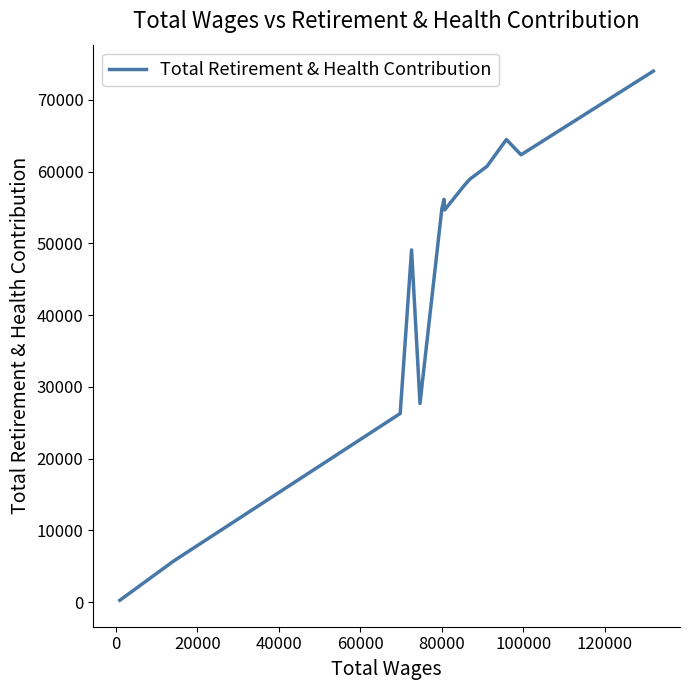

What is the maximum value shown in the chart?

73996